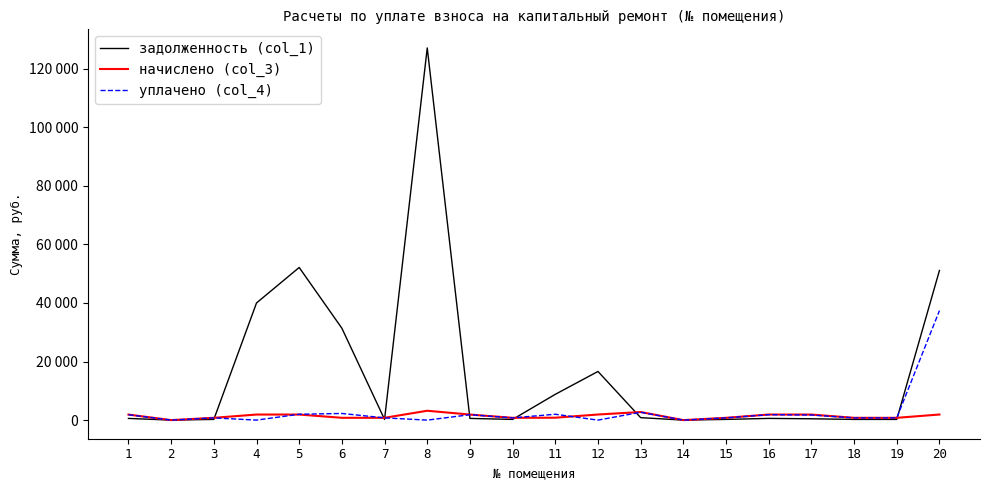

Is the value of уплачено (col_4) at 17 greater than the value of задолженность (col_1) at 15?

Yes